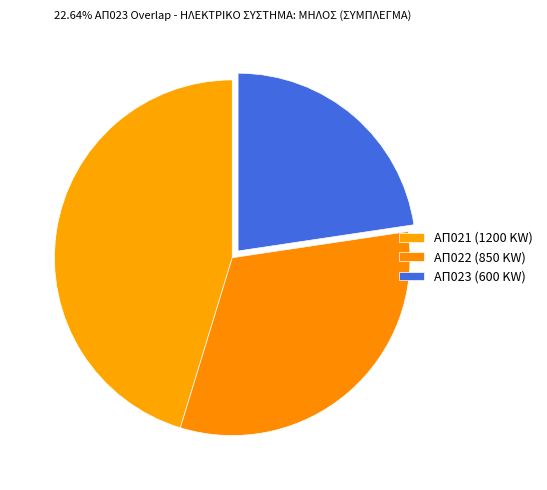

How many slices are in this pie chart?

3